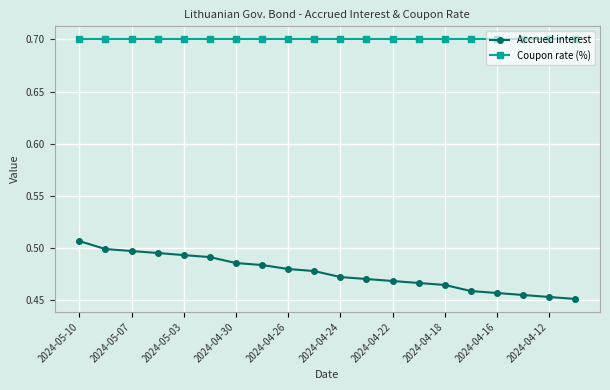

Rank the series by their average value, from lowest to highest.

Accrued interest, Coupon rate (%)